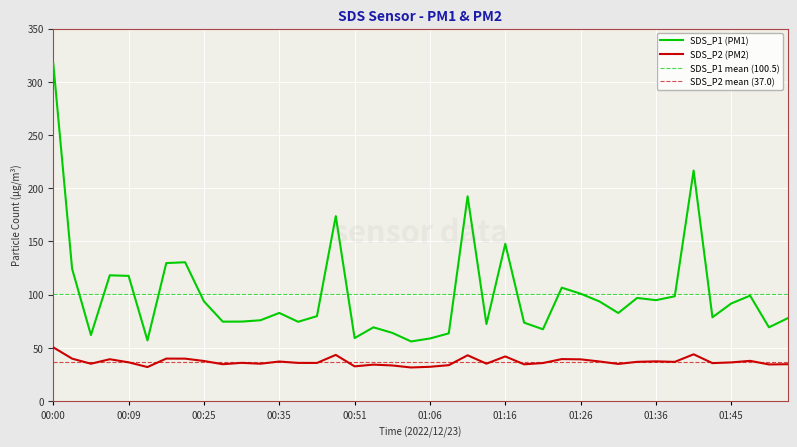

What position from the right is 01:48?

3